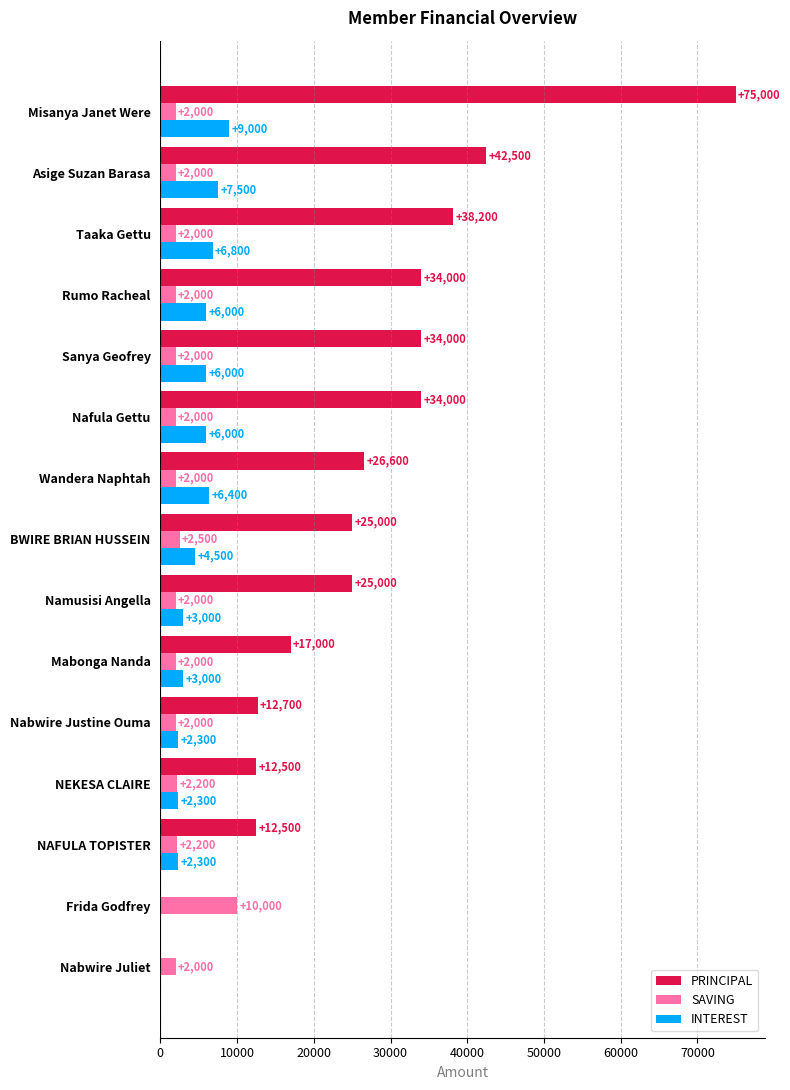

What is the sum of all INTEREST values?

65100